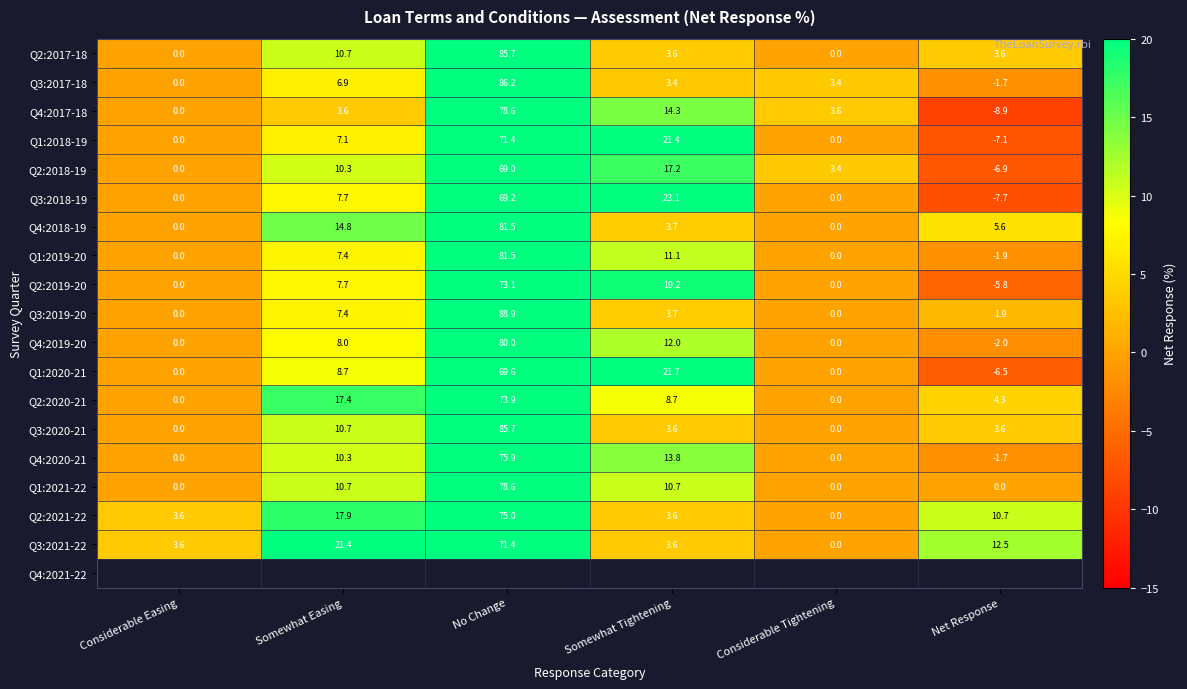

What is the maximum value shown in the chart?

88.9